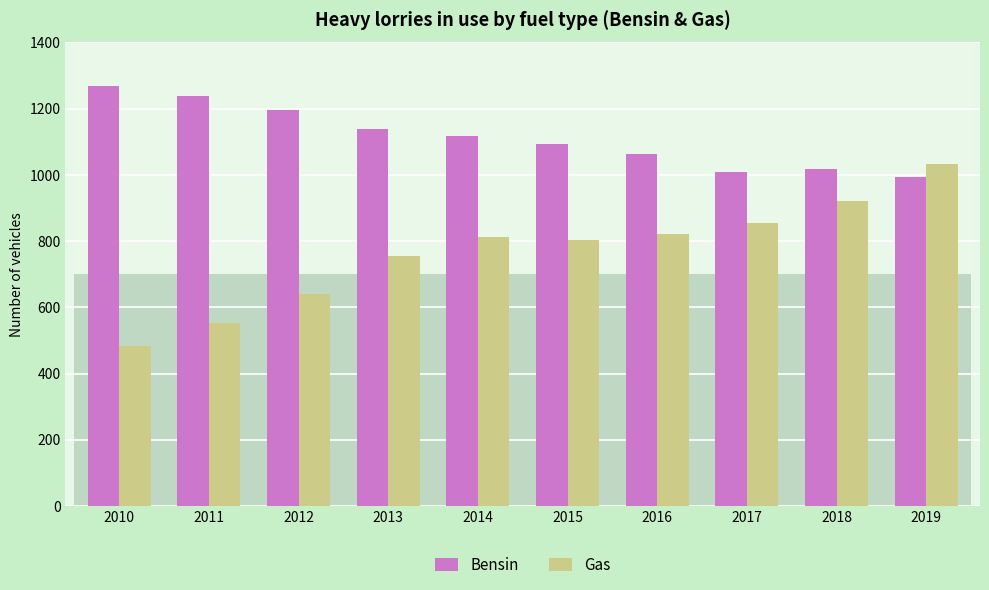

What is the difference between the highest and lowest values at 2016?

243